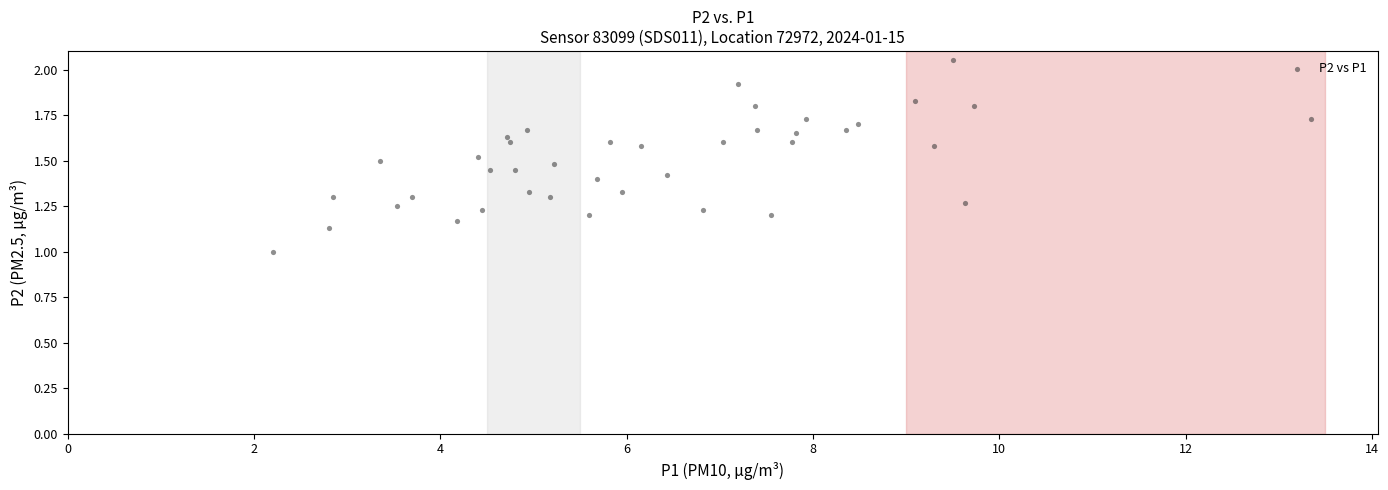

What is the range of X values (max minus min)?

11.1